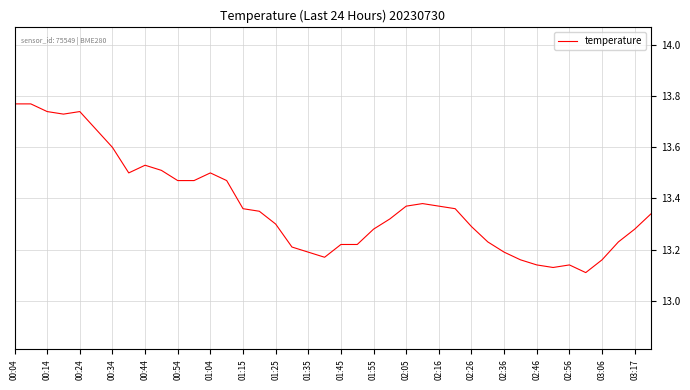

What is the difference between the maximum and minimum values?

0.7